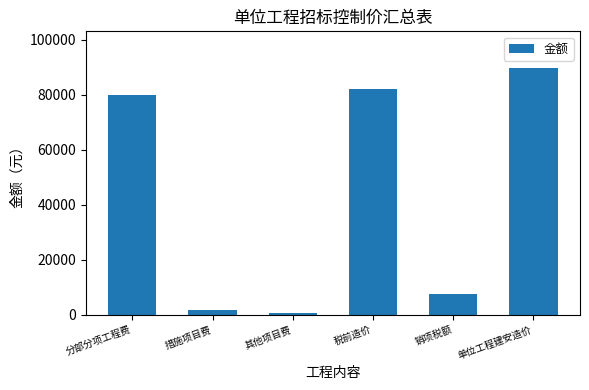

Which category has the highest value across all series?

单位工程建安造价